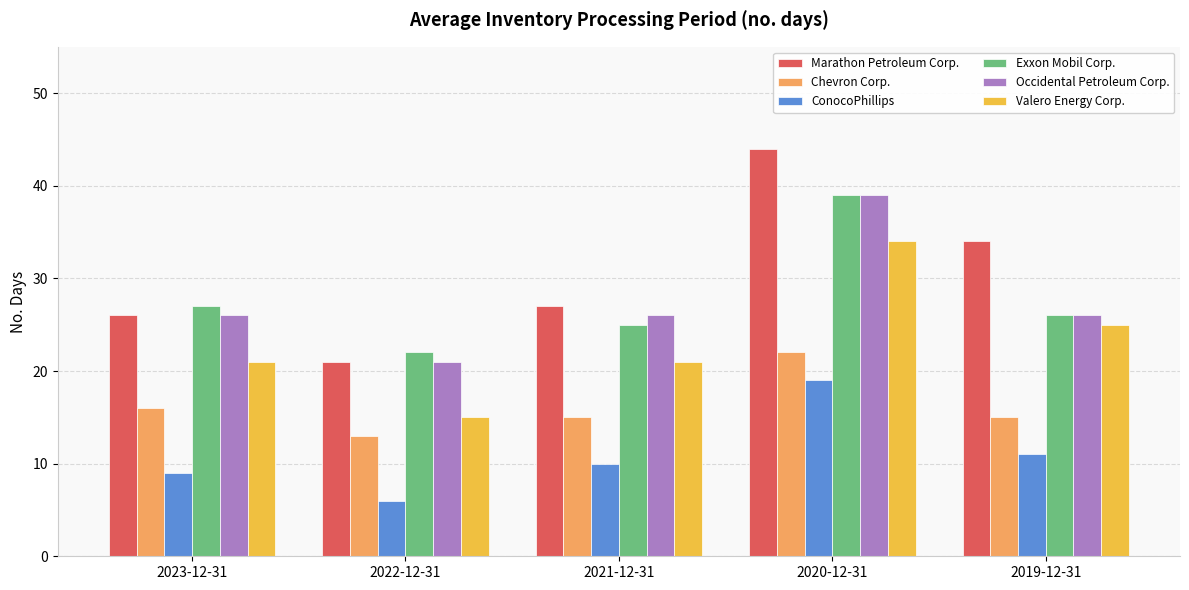

How many bars are there in each group?

6